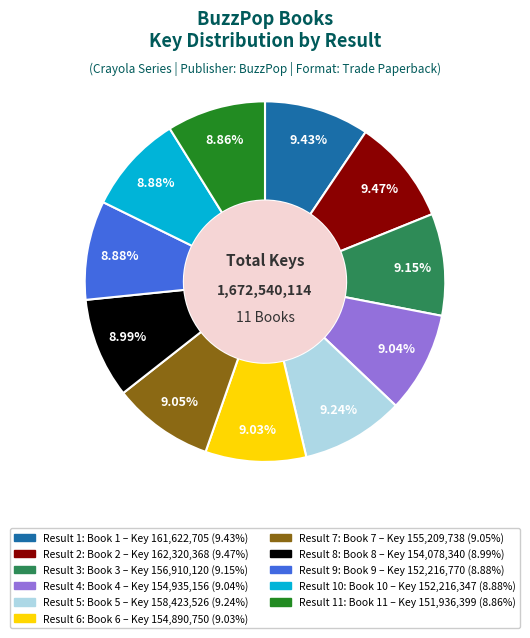

Is there a majority slice in this chart?

No